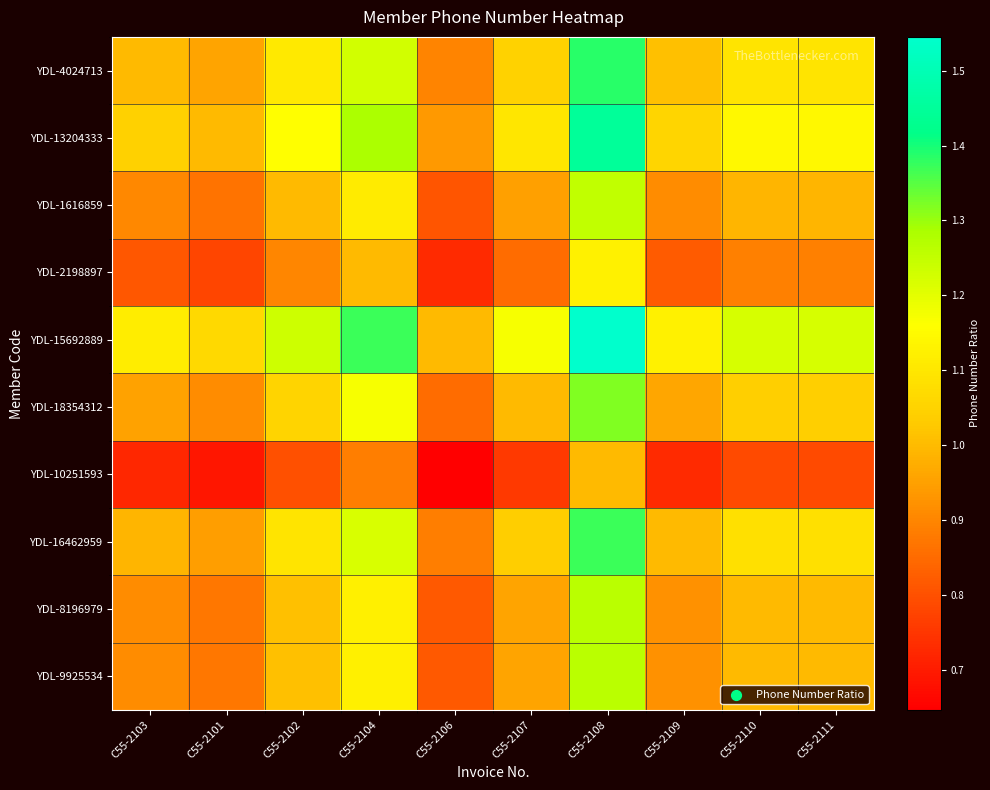

Which has a higher value, C55-2111 or C55-2107?

C55-2111